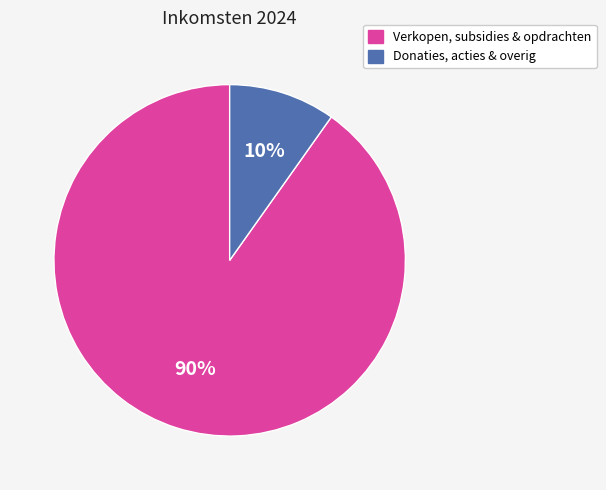

To the nearest percent, what is the difference between the largest and smallest slice percentages?

80%